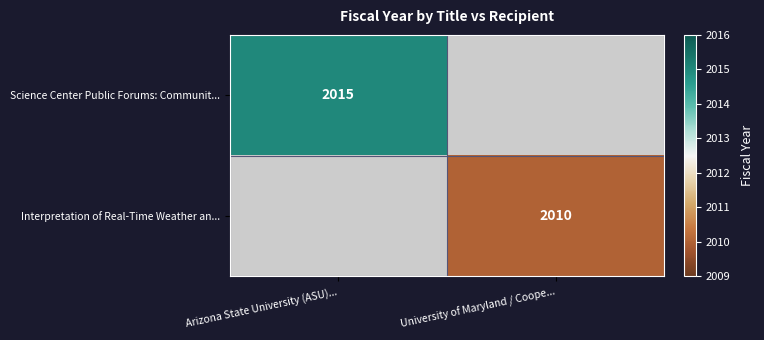

Is it true that Interpretation of Real-Time Weather an... equals 927 at University of Maryland / Coope...?

False